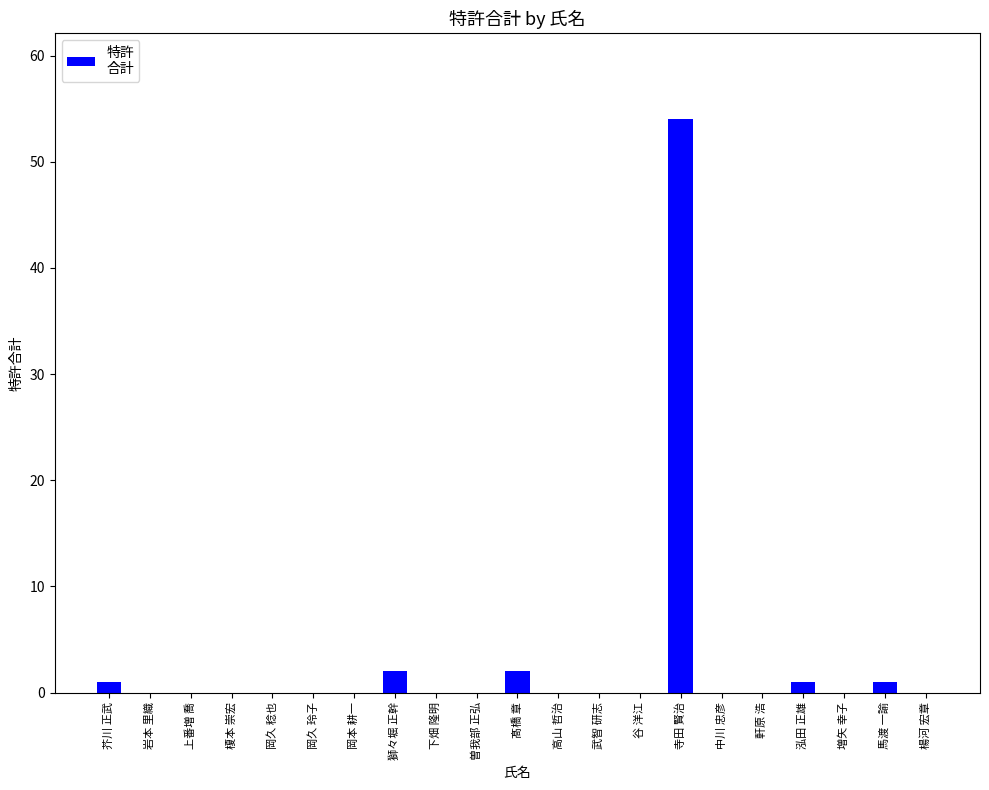

Reading left to right, transcribe all the data shown in this chart.

1	0	0	0	0	0	0	2	0	0	2	0	0	0	54	0	0	1	0	1	0